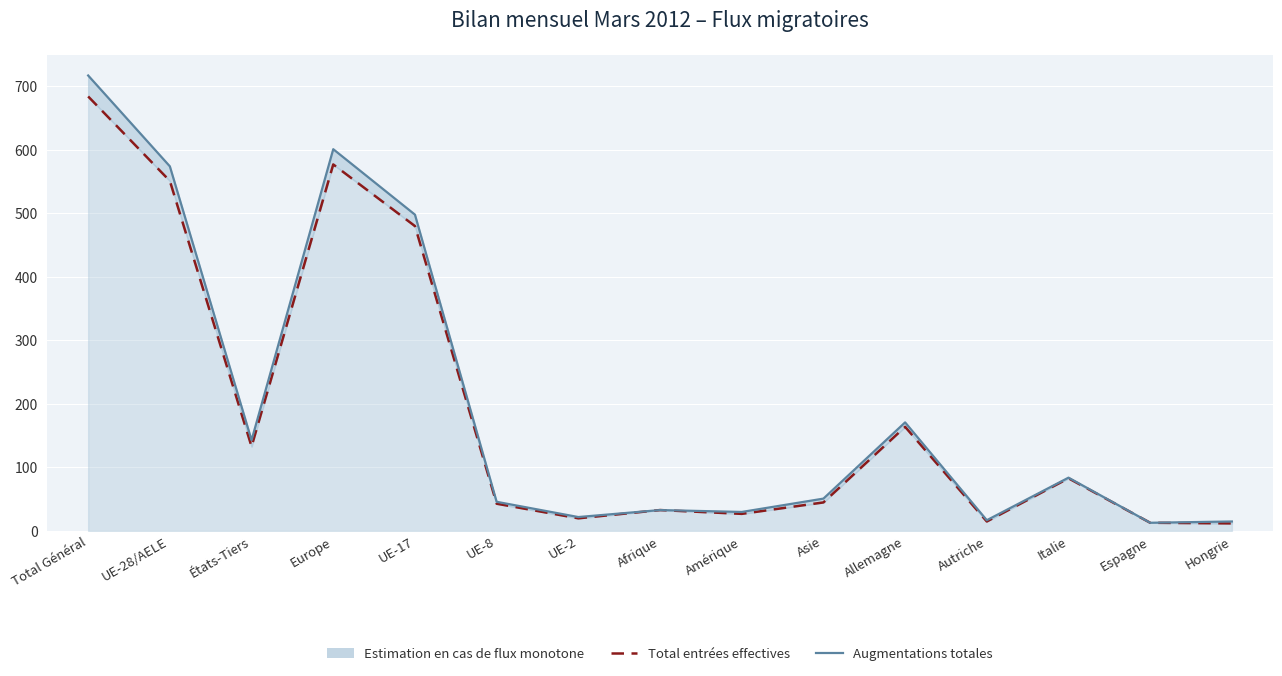

True or false: Total entrées effectives has more than 2 interior local peaks.

True